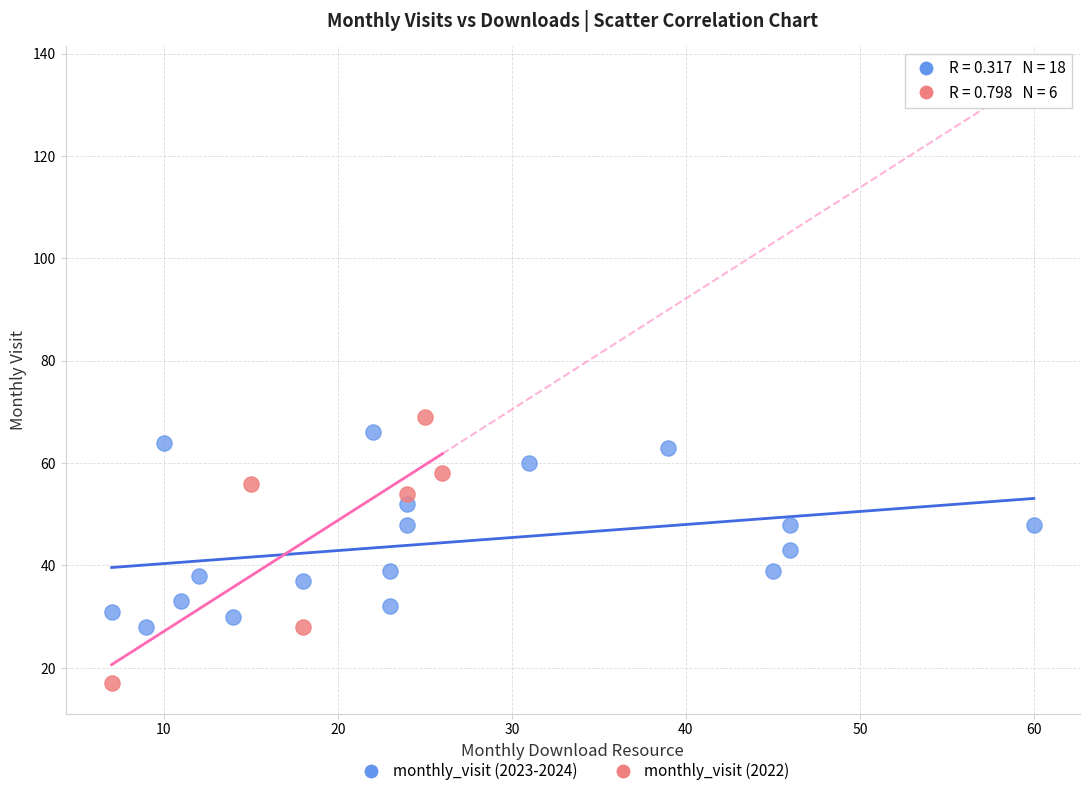

Which series contains the highest Y value?

monthly_visit (2022)